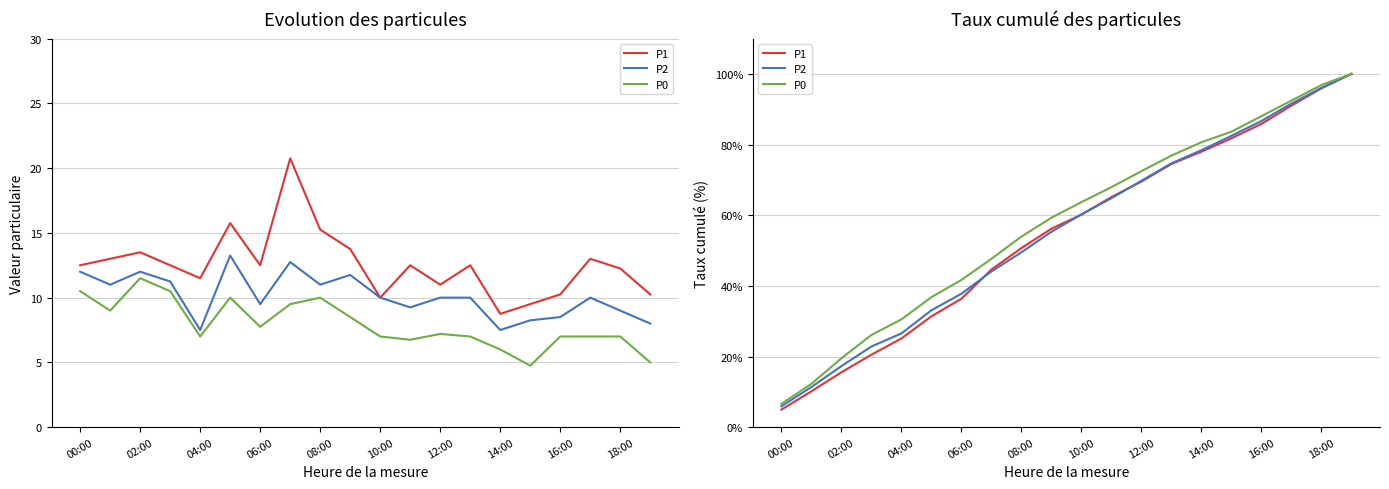

The value of P2 at 06:00 is 67.0. True or false?

False